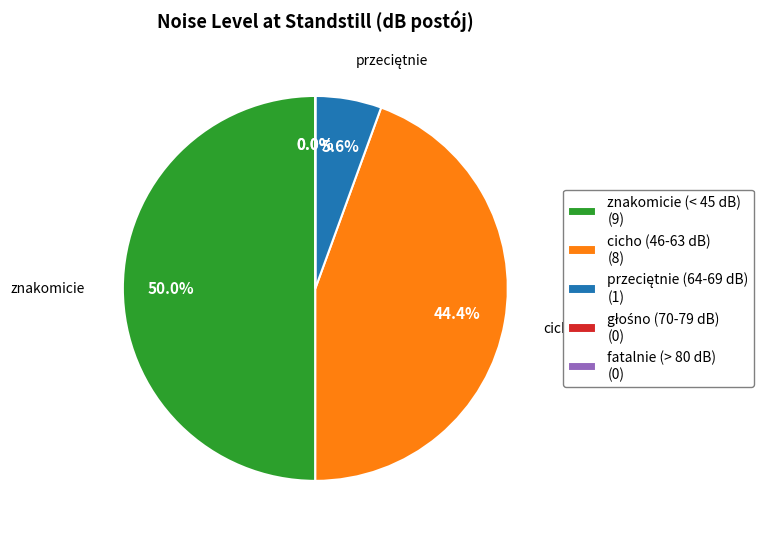

Is it true that SsangYong Korando is 16% of the pie?

False